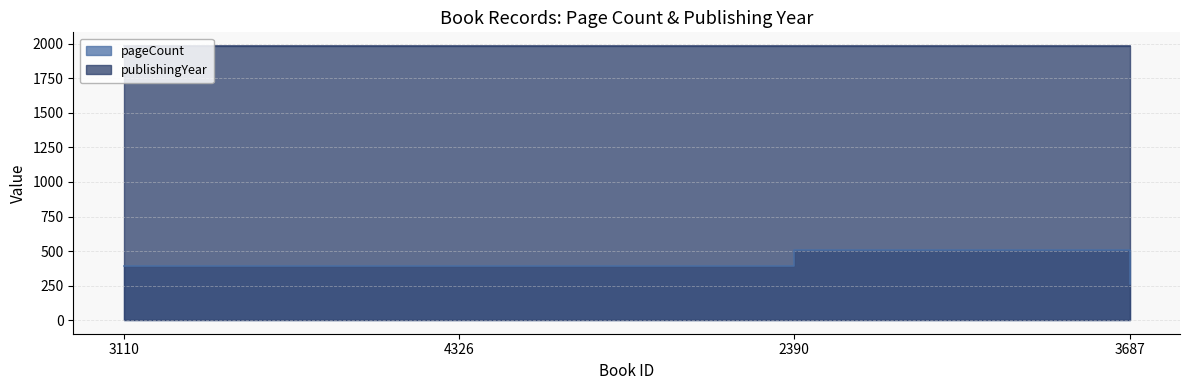

True or false: pageCount and publishingYear intersect in this chart.

False